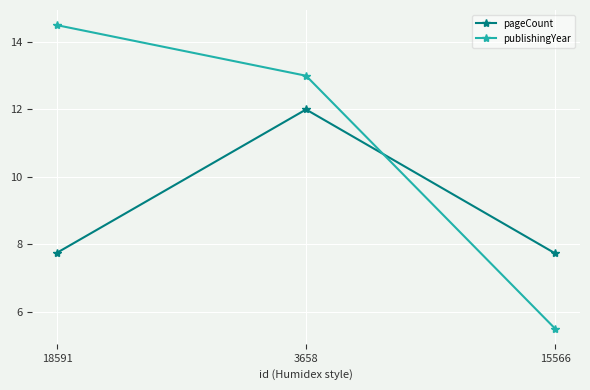

What is the total value across all series at 3658?

25.0